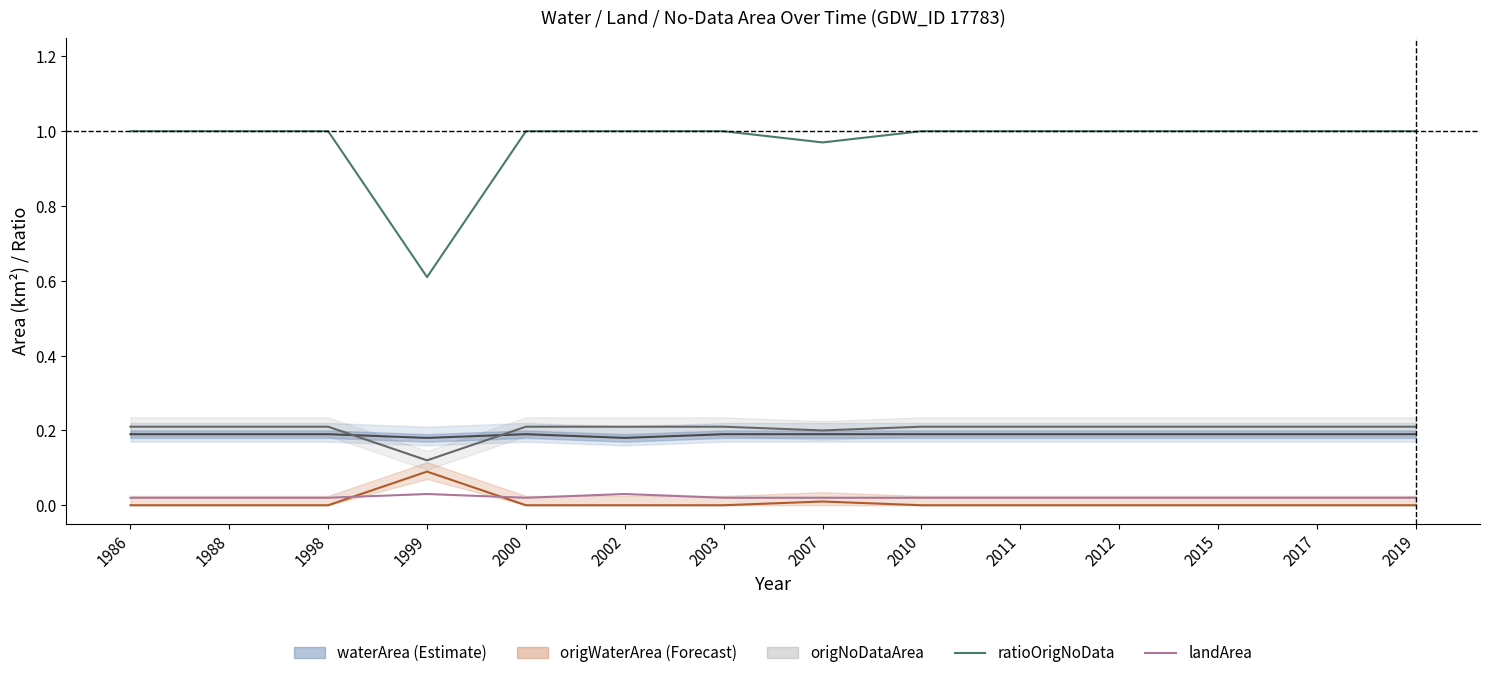

In waterArea, how many points are lower than both neighbors (excluding endpoints)?

2